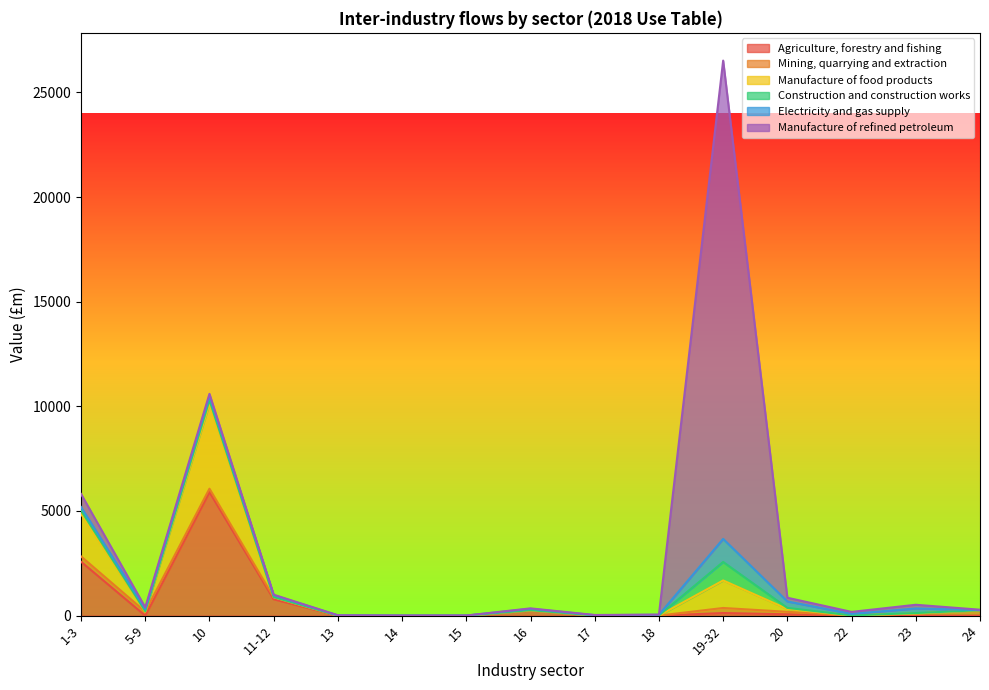

What is the highest value of the Agriculture, forestry and fishing series?

5902.9